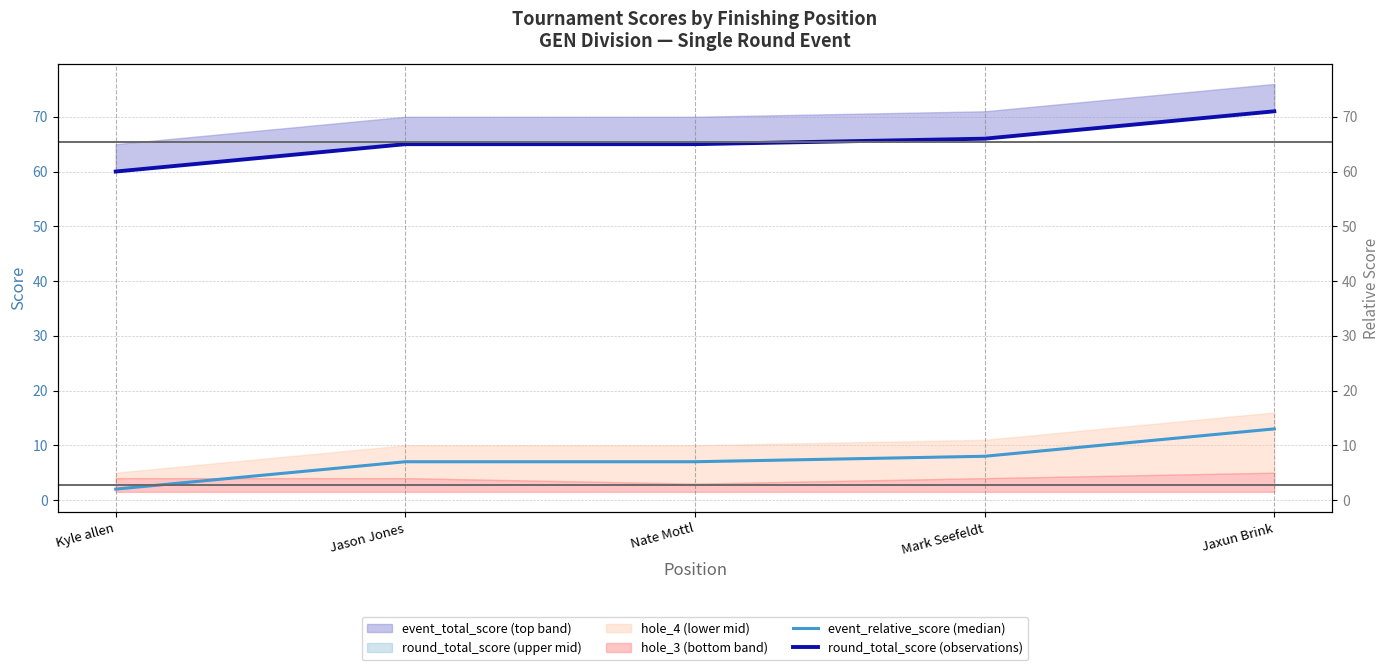

How many lines are shown in the chart?

2